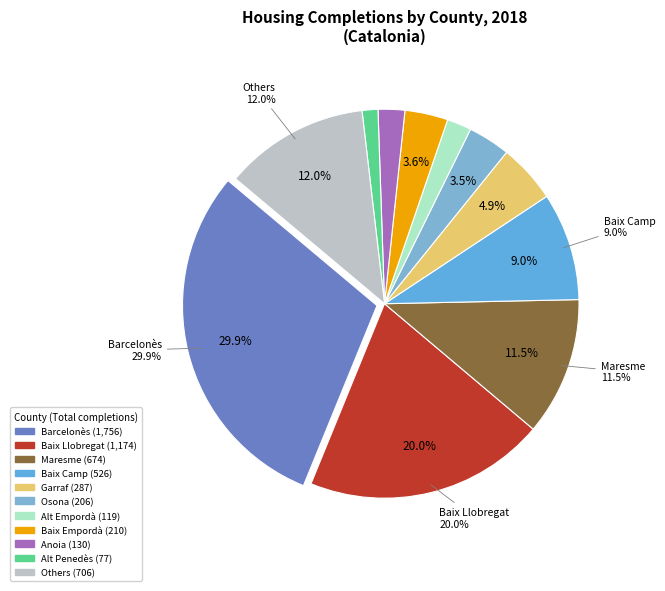

To the nearest percent, what is the combined percentage of Maresme and Anoia?

14%